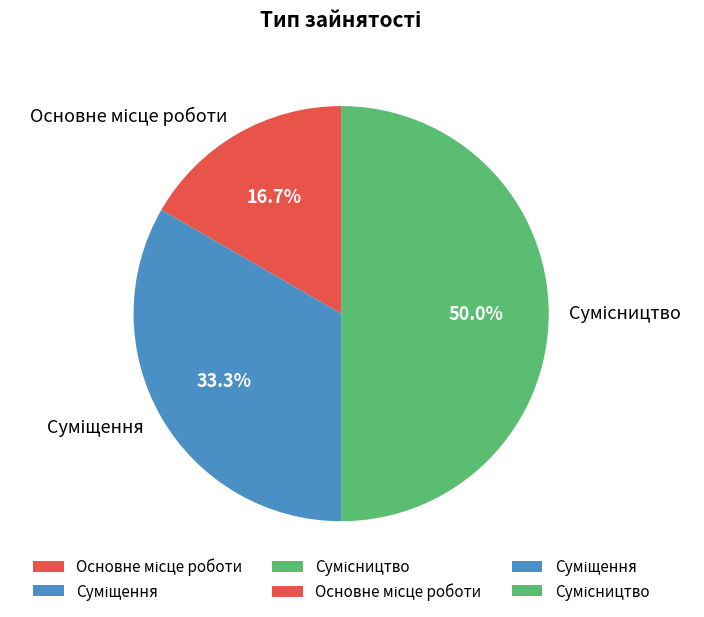

To the nearest percent, what is the difference between the largest and smallest slice percentages?

33%